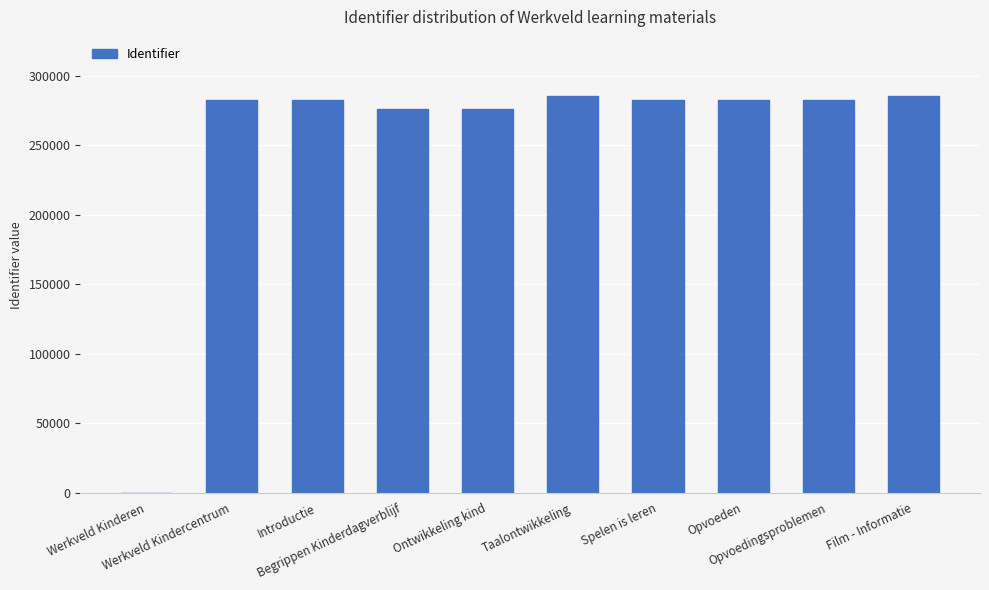

True or false: the data shows 58086 at Opvoedingsproblemen.

False